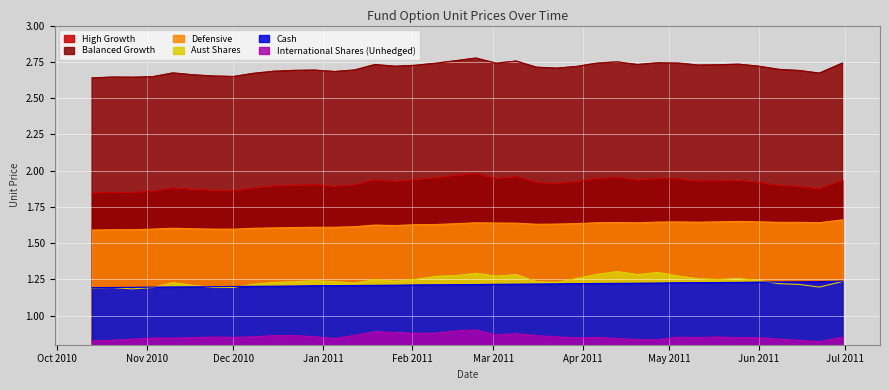

True or false: High Growth has a value of 0.6 at 2011-03-02.

False